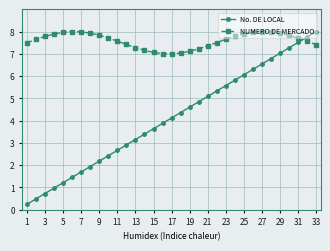

What is the greatest value displayed?

8.0